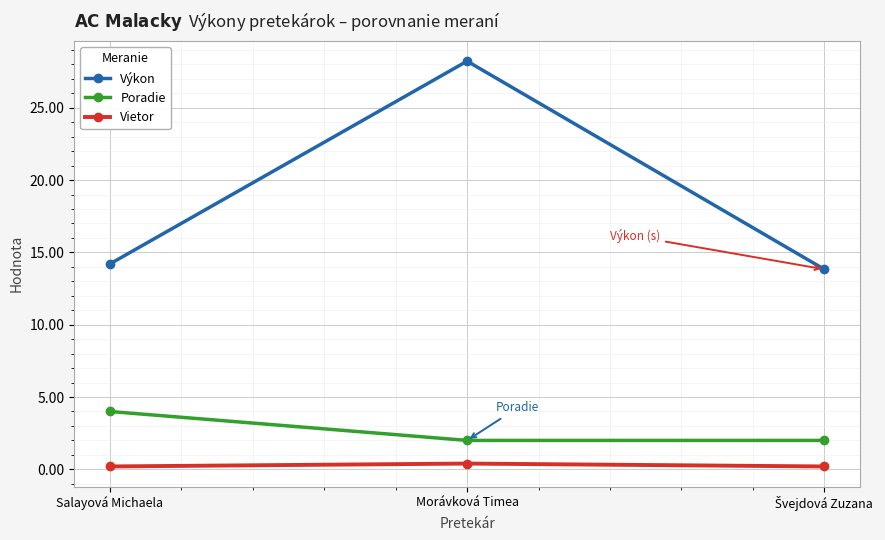

How many lines are shown in the chart?

3